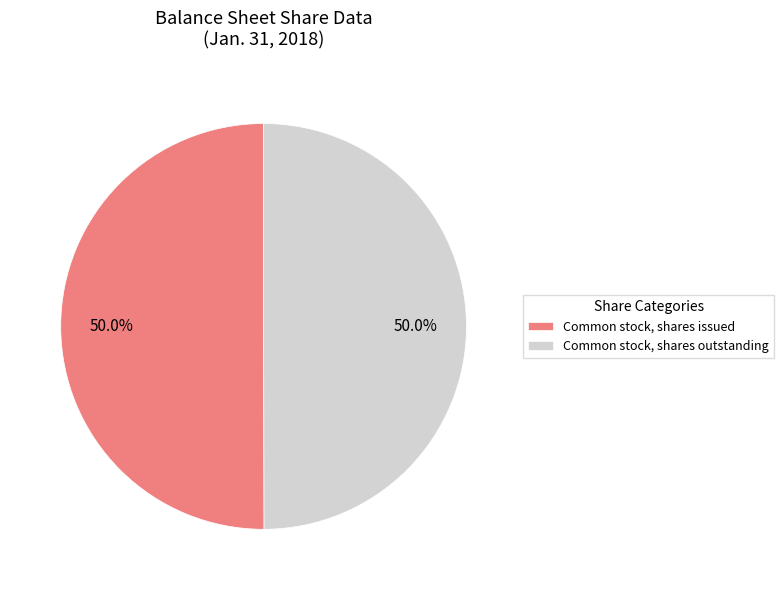

What is the ratio of the value at Common stock, shares issued to the value at Common stock, shares outstanding?

1.0